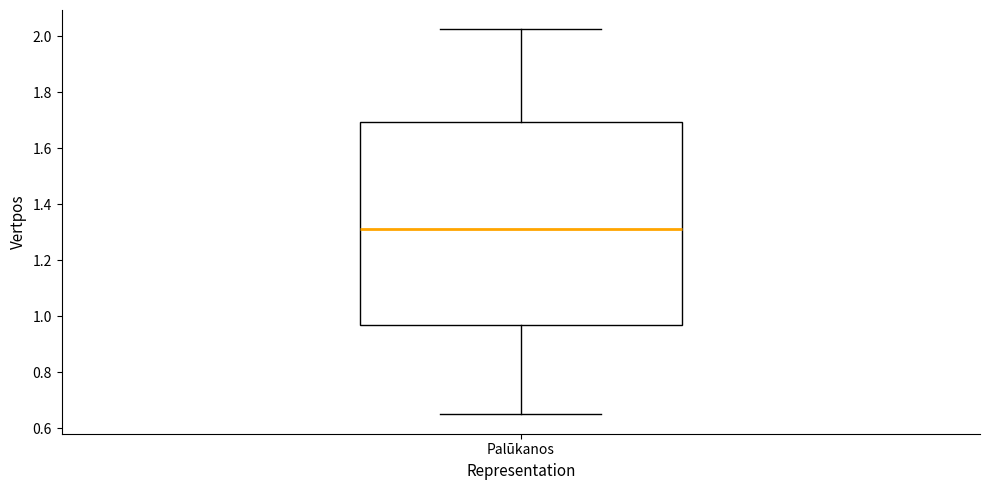

Transcribe this box plot: give where the median line is, the range the box spans, and where the two whiskers end, as read against the y-axis. The values are not printed on the chart, so give them approximately, as read against the axis.

median 1.32, box 0.96 to 1.70, whiskers 0.66 to 2.02